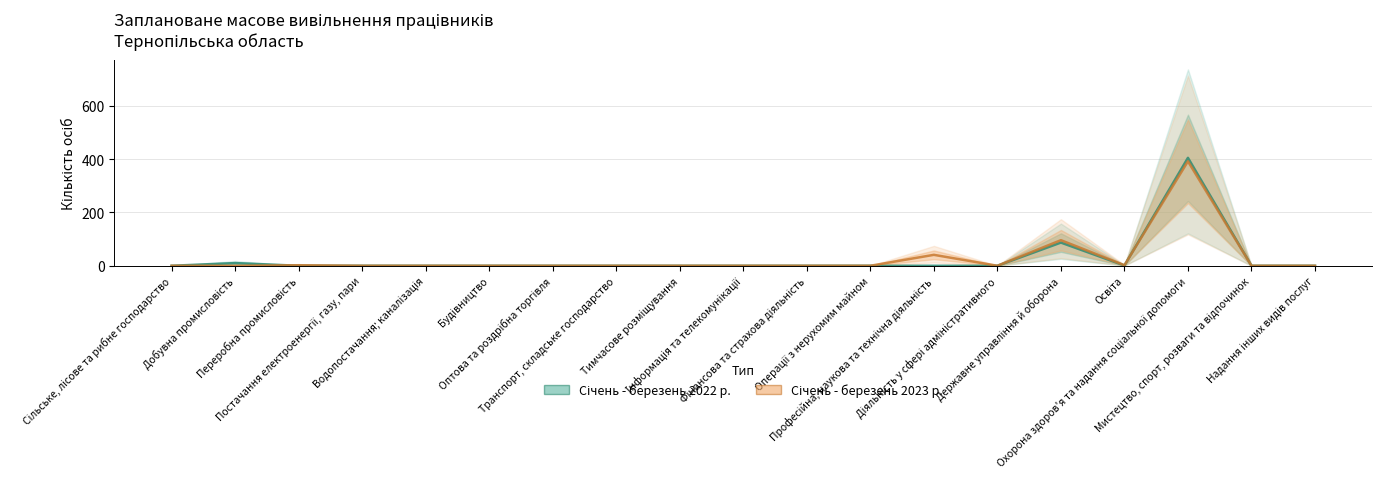

In Січень - березень 2023 р., how many points are higher than both neighbors (excluding endpoints)?

4